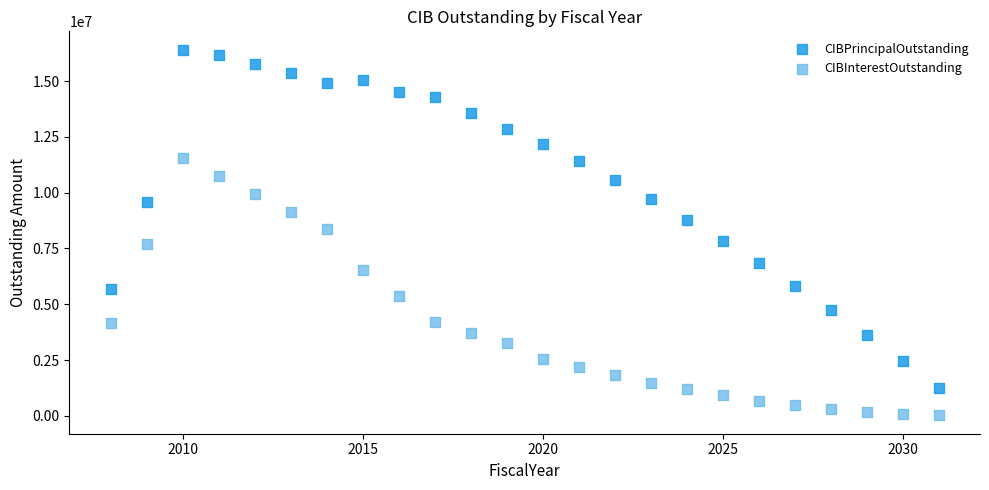

What is the X range (max minus min) for the scatter plot?

23.0